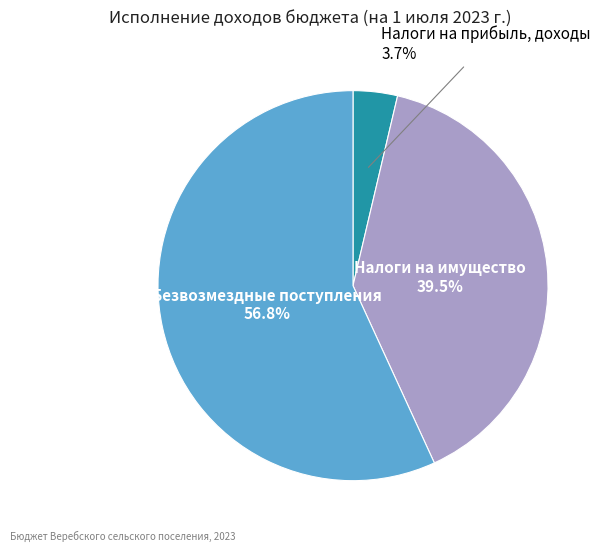

To the nearest percent, what is the difference between the Безвозмездные поступления and Налоги на имущество slice percentages?

17%